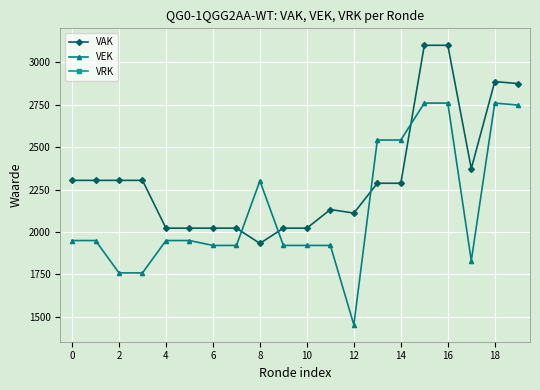

What is the label of the 17th point from the left?

16